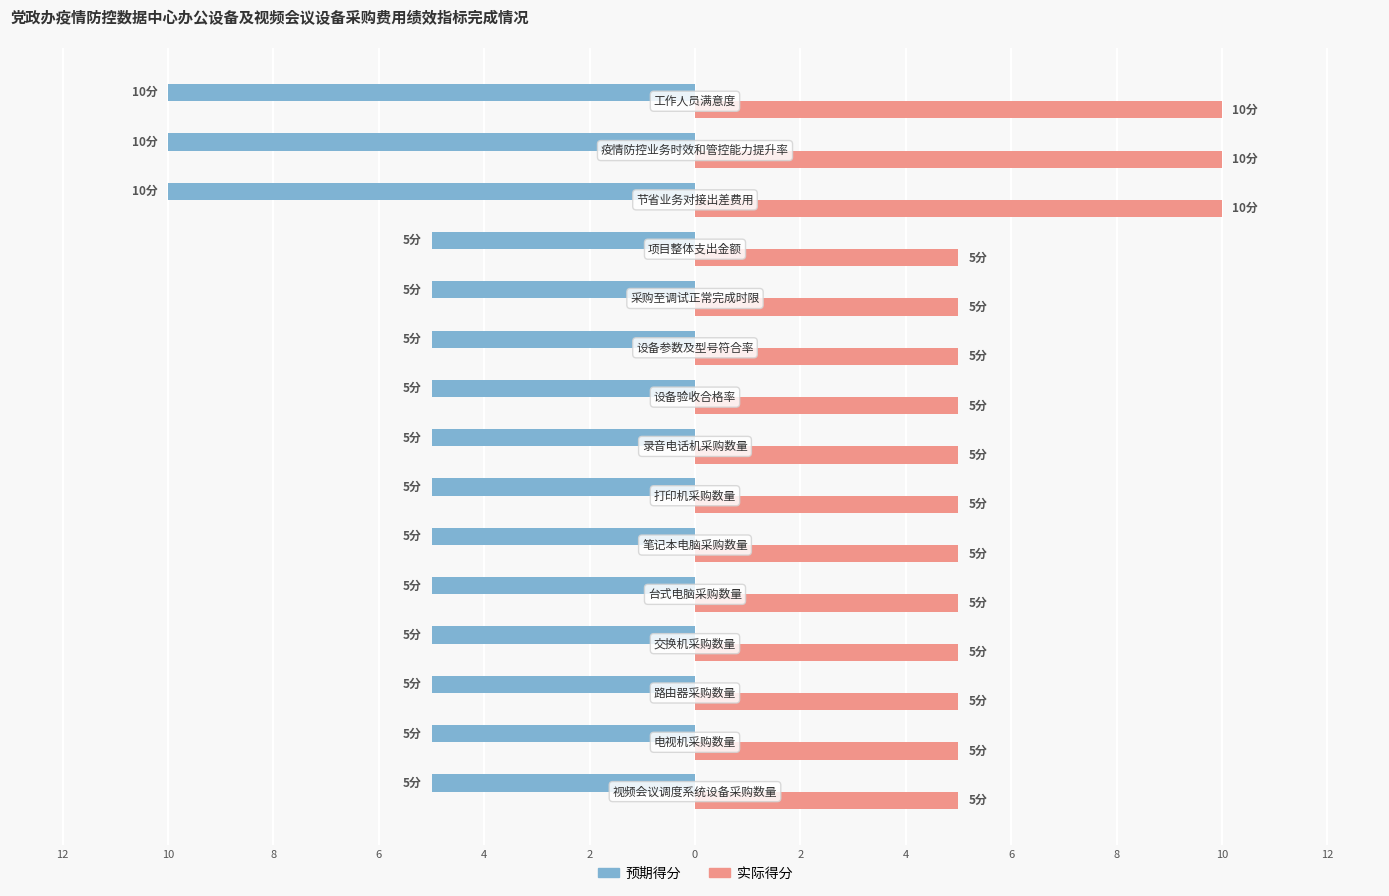

List the series in order of their peak value, highest first.

实际得分, 预期得分